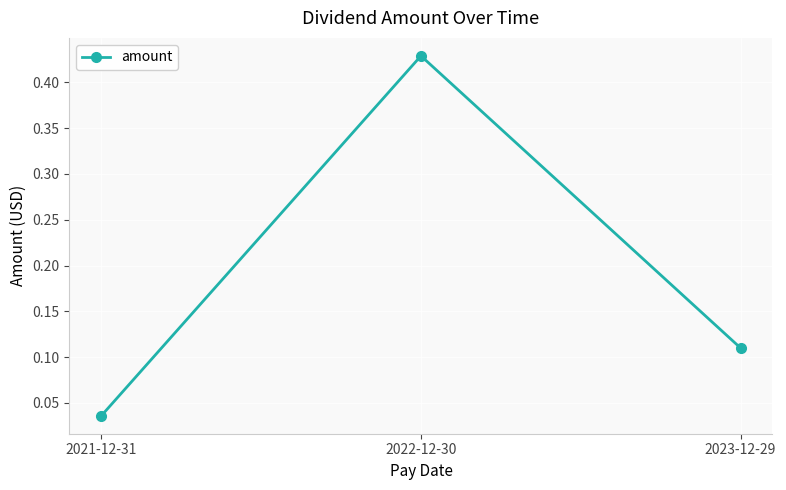

List the labels in order of value, smallest first.

2021-12-31, 2023-12-29, 2022-12-30